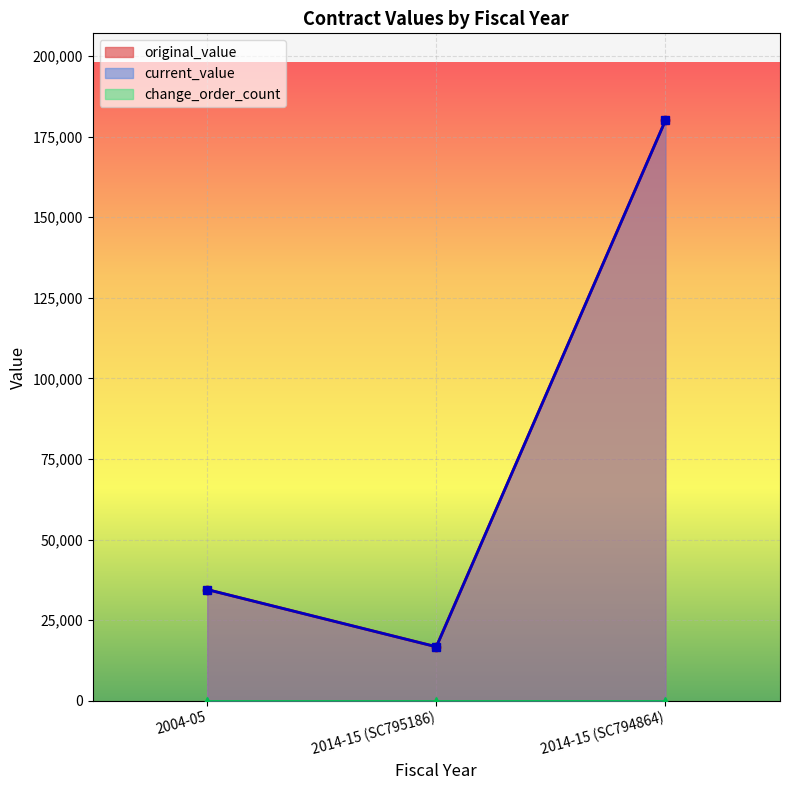

What is the minimum value for original_value?

16757.8